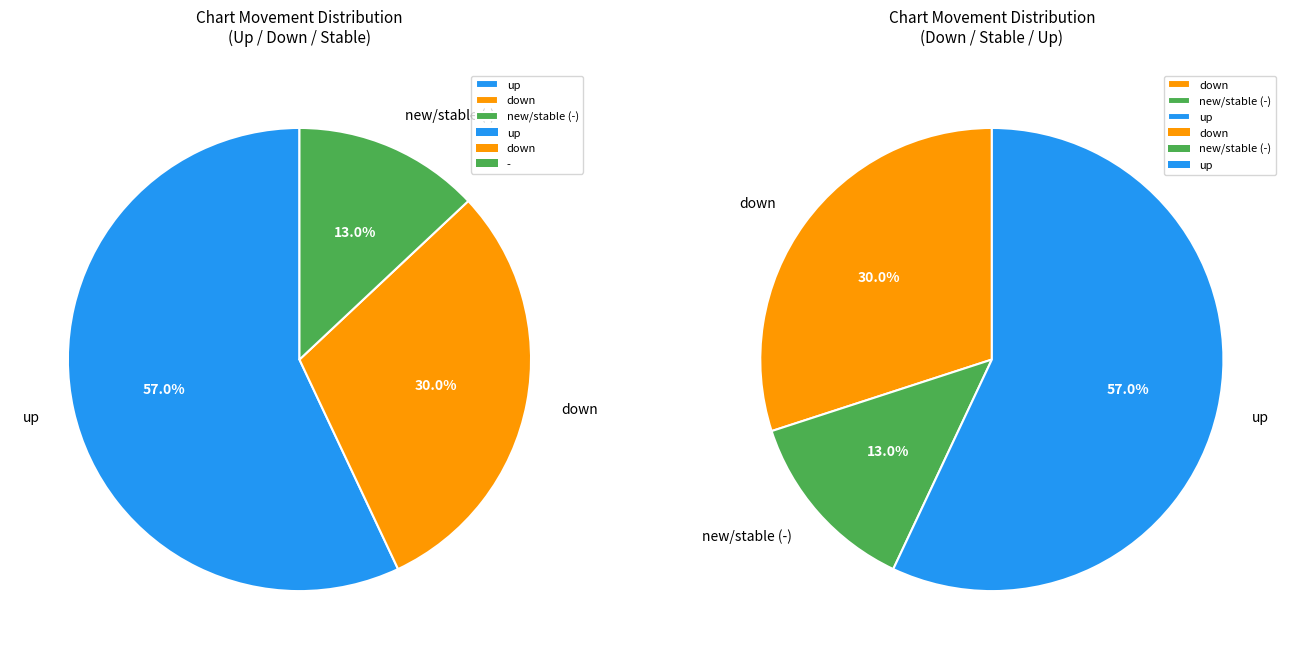

Approximately how many times larger is the value at - compared to down?

0.4